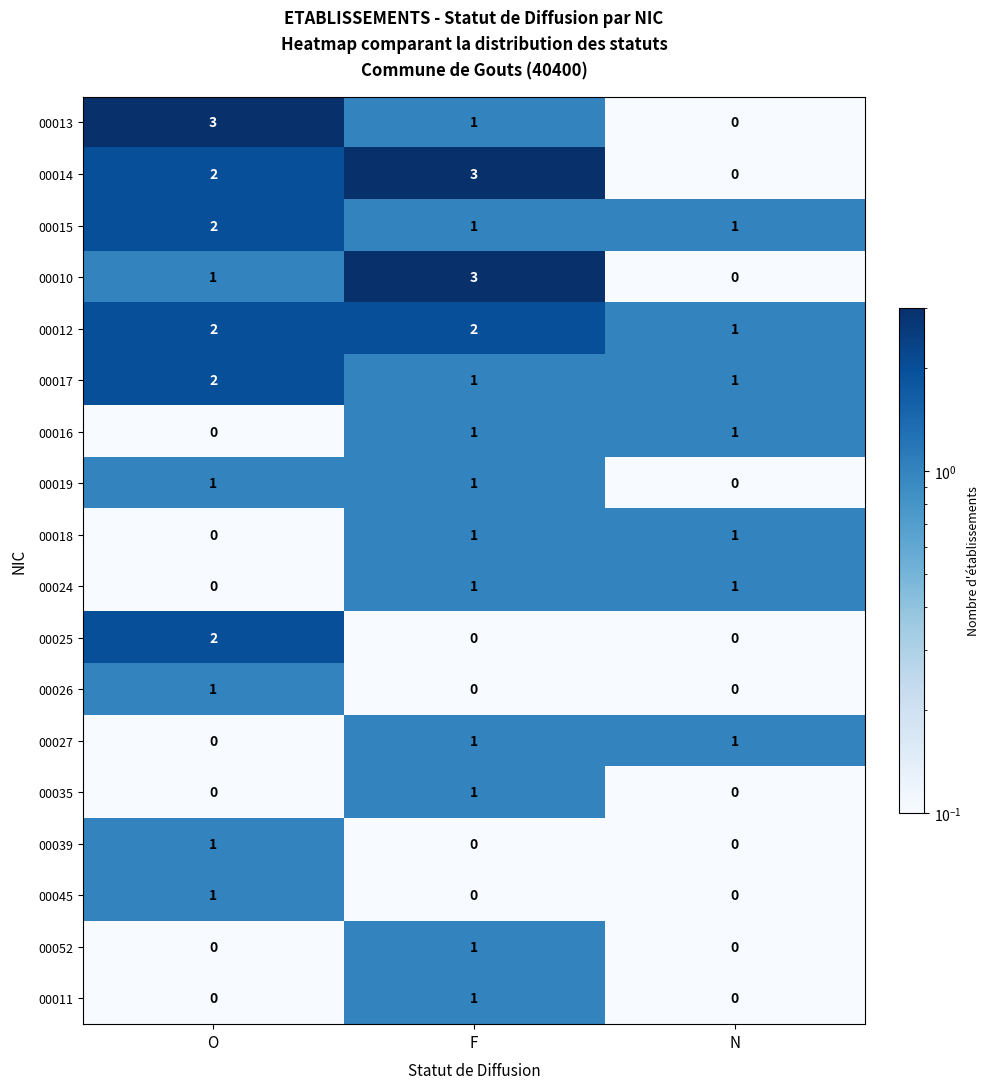

True or false: 00011 has a value of 0 at O.

True